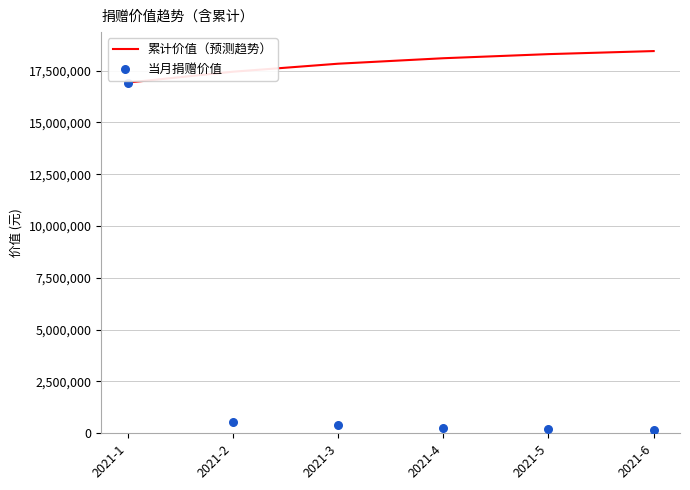

At how many categories does at least one series exceed 610352?

6